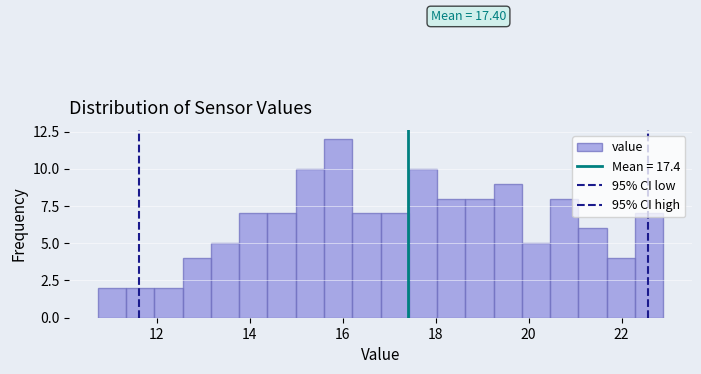

Read against the x-axis, roughly where is the centre of the tallest bar?

16.0